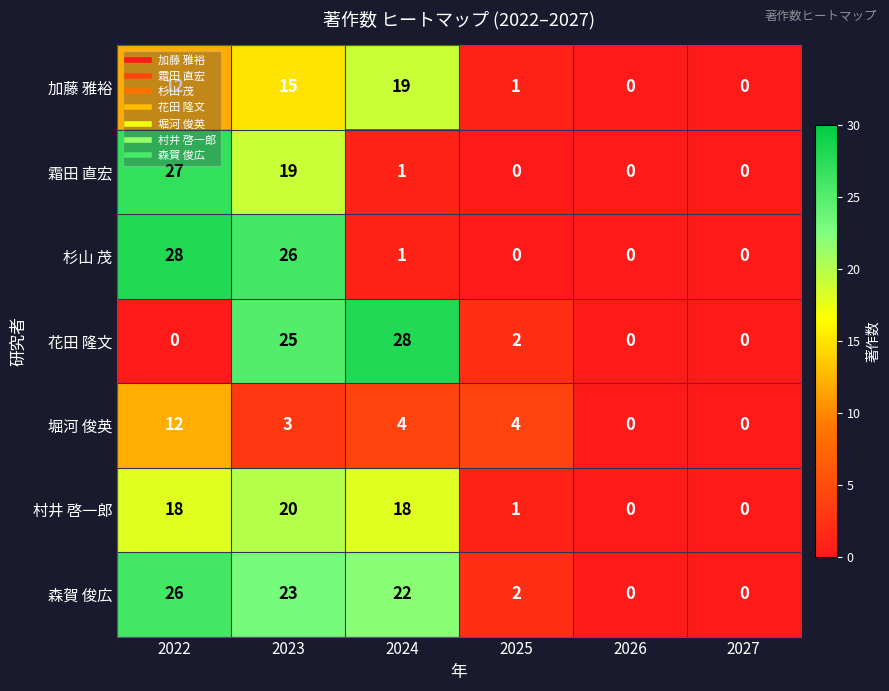

What is the maximum value for 加藤 雅裕?

19